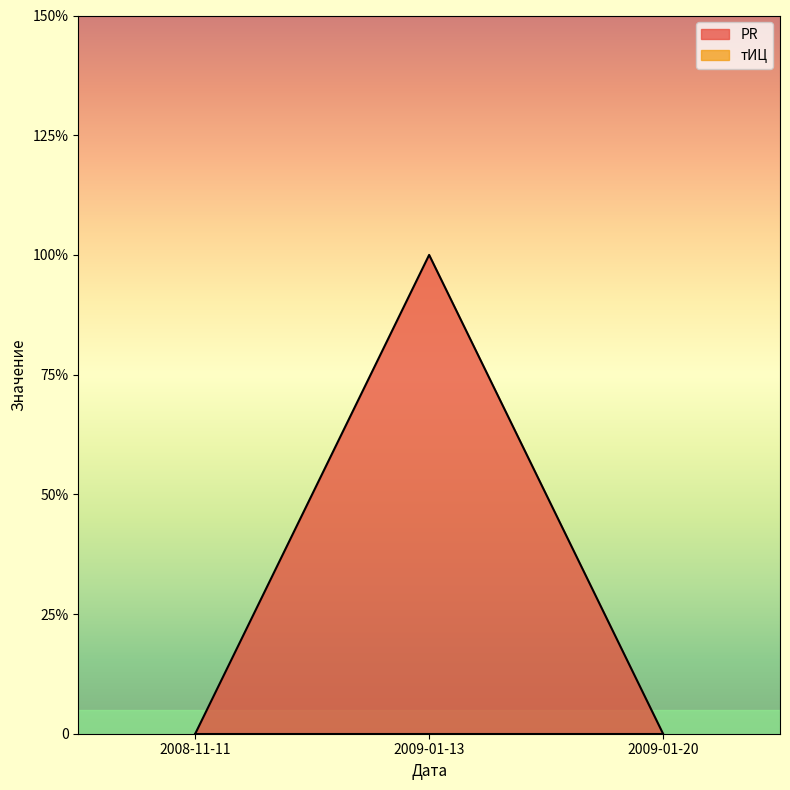

What is the label of the 1st point from the right?

2009-01-20